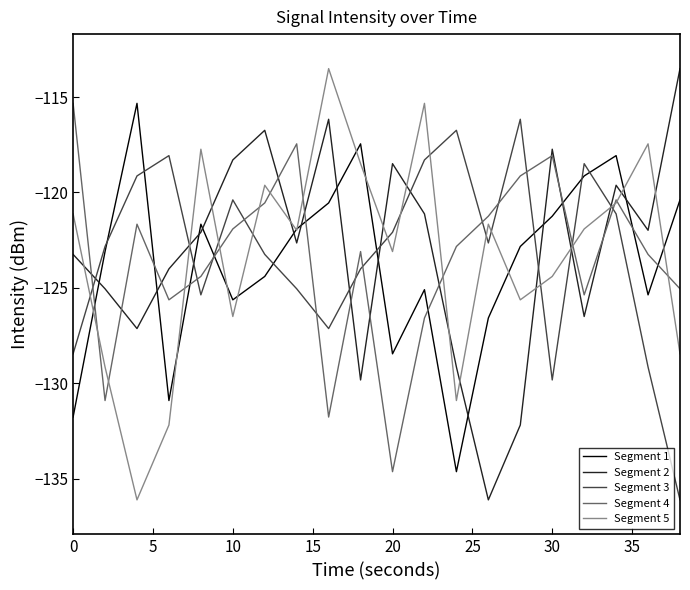

How many lines are shown in the chart?

5